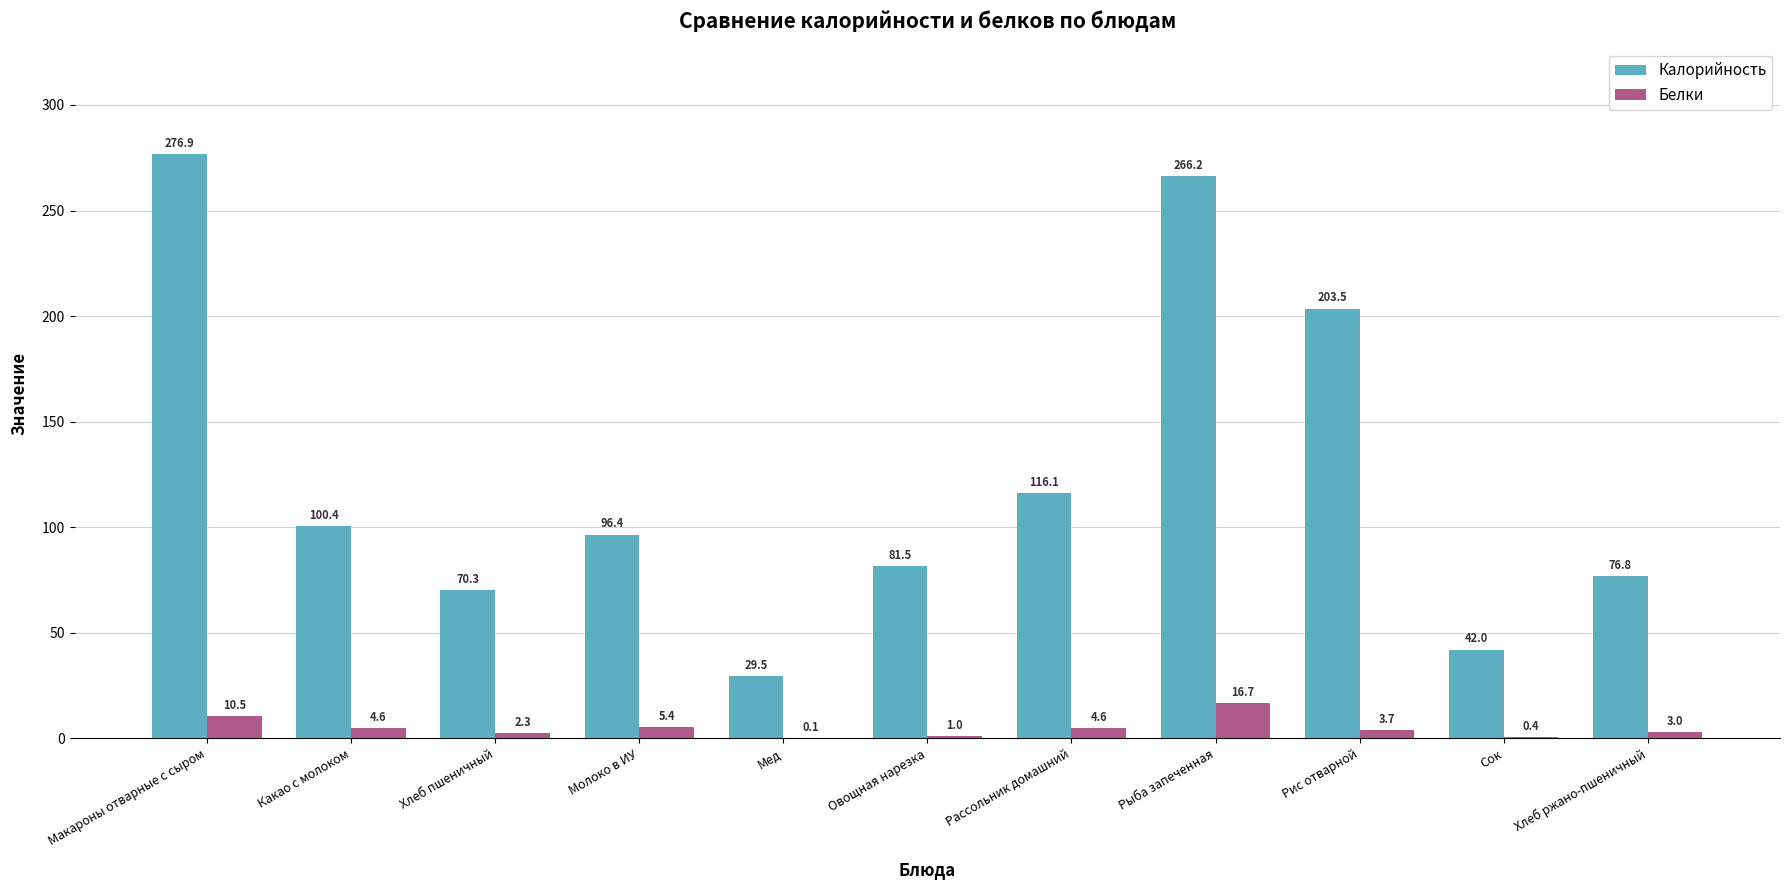

What are all the series names shown in the legend?

Калорийность, Белки